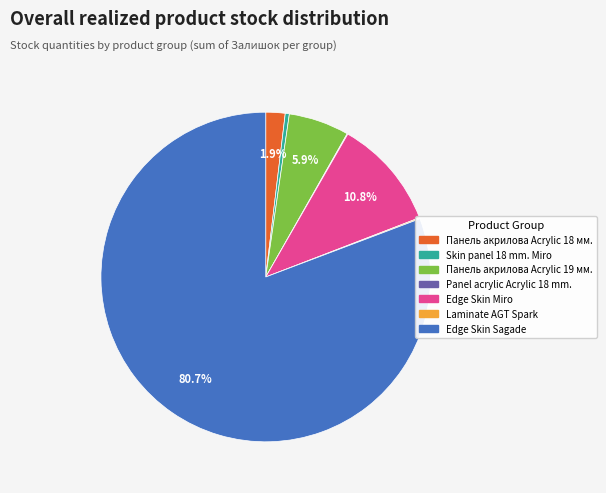

What is the total percentage of Edge Skin Sagade and Edge Skin Miro?

91.1%